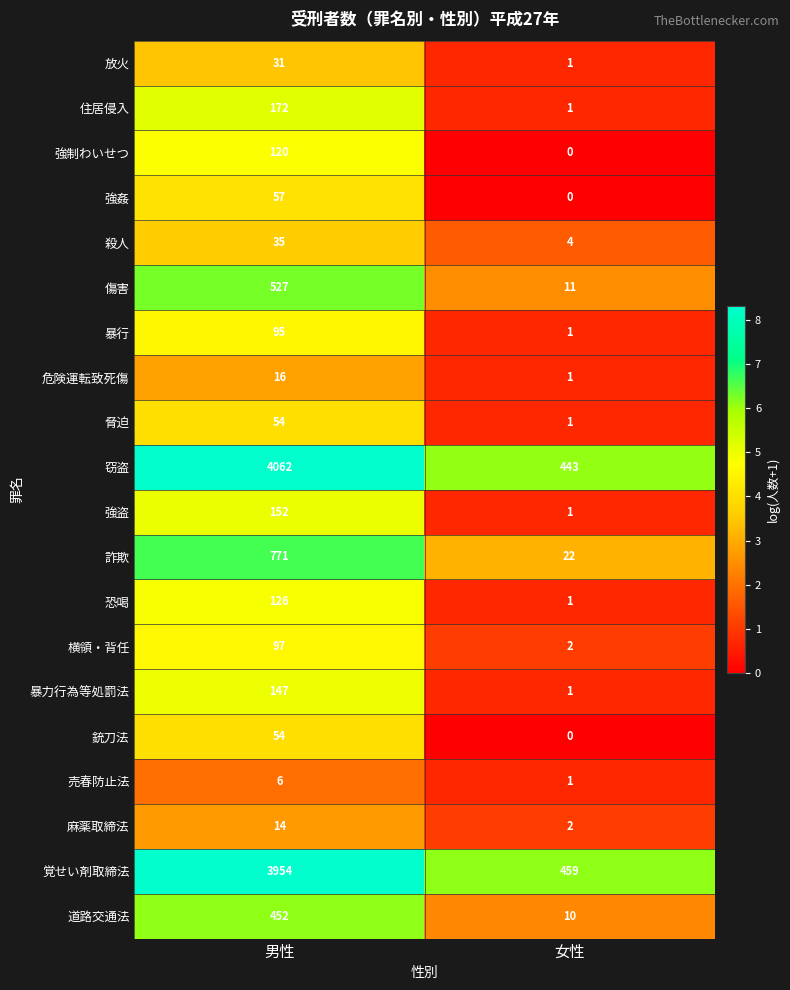

What is the greatest value displayed?

4062